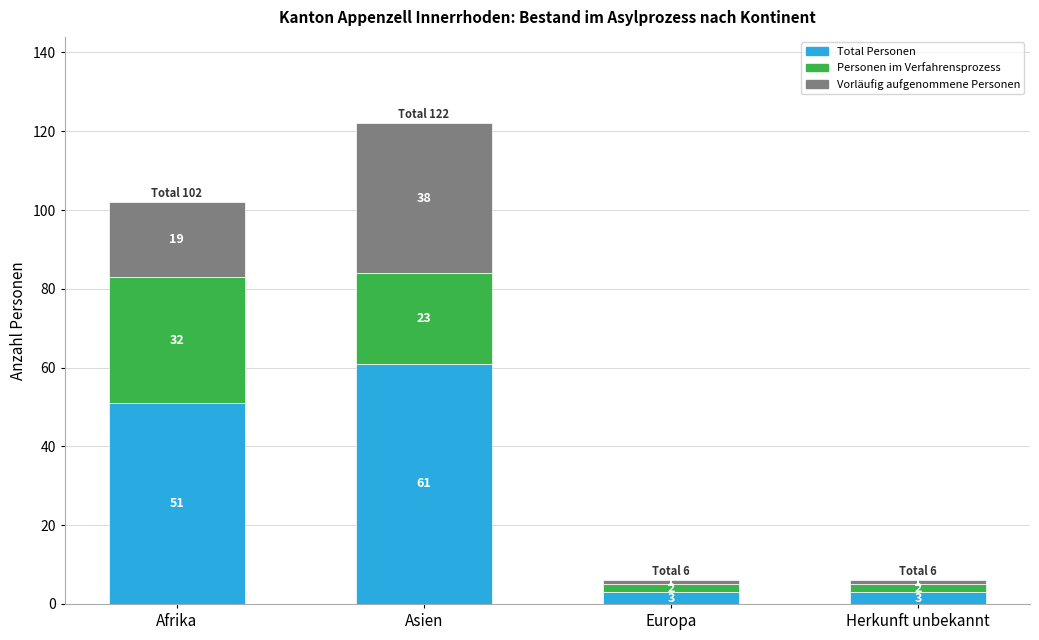

How many bars are there in total?

4